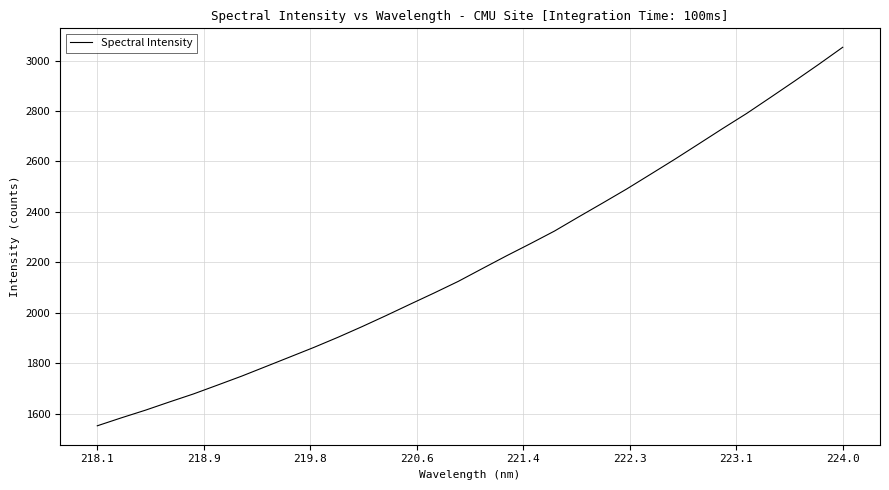

What is the smallest value displayed?

1551.9